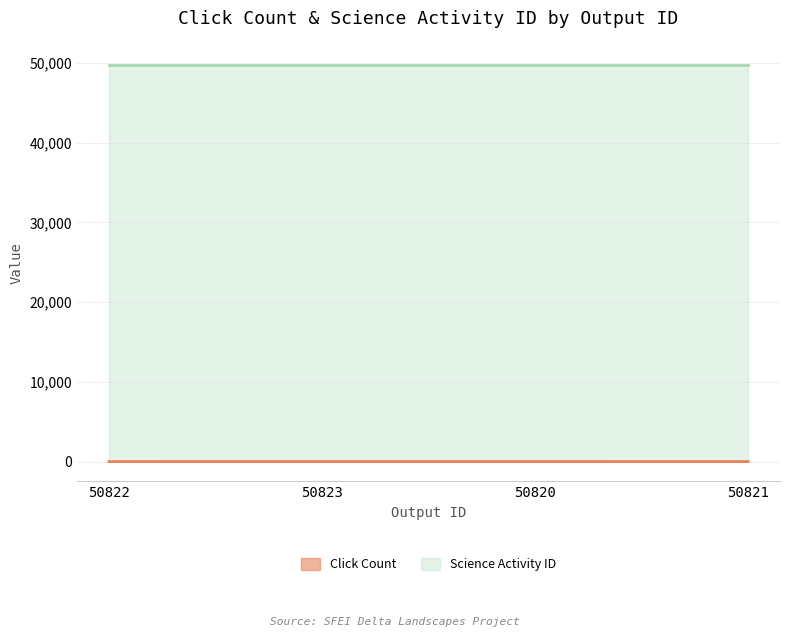

What is the sum of the values at 50820 and 50822?

16